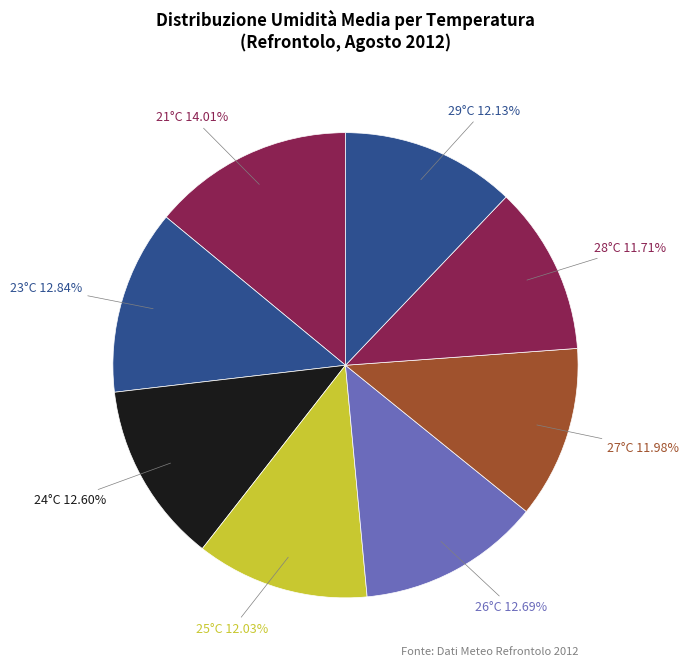

Which slice is the largest?

21°C